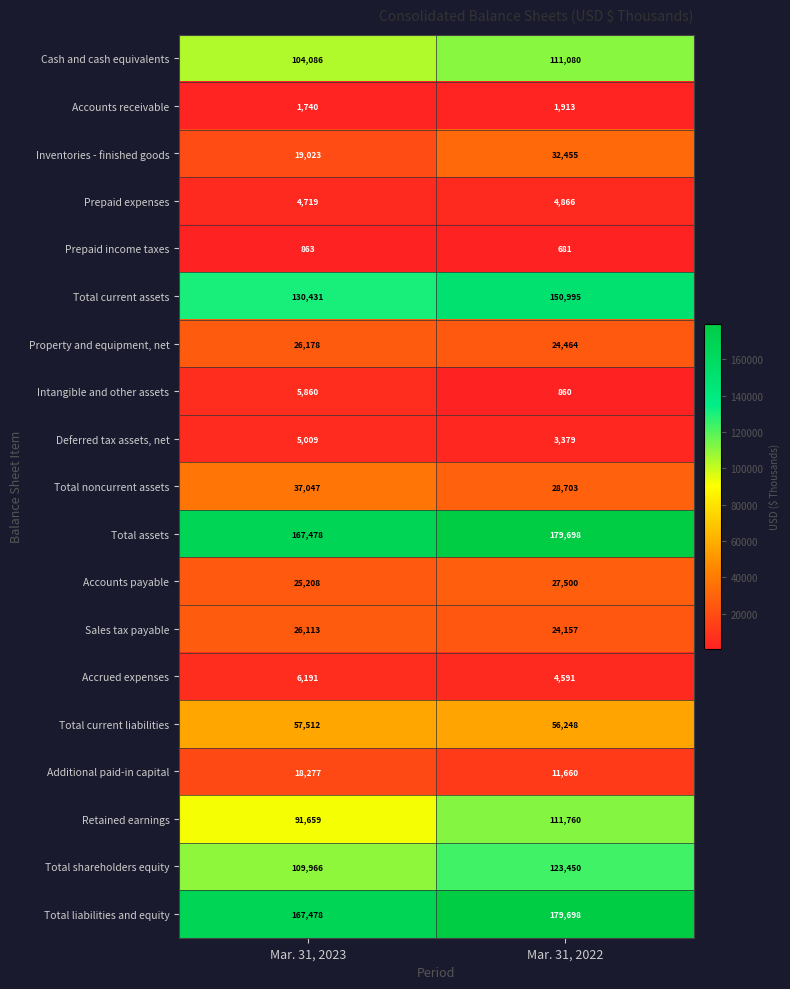

What is the sum of the Property and equipment, net values at Mar. 31, 2022 and Mar. 31, 2023?

50642